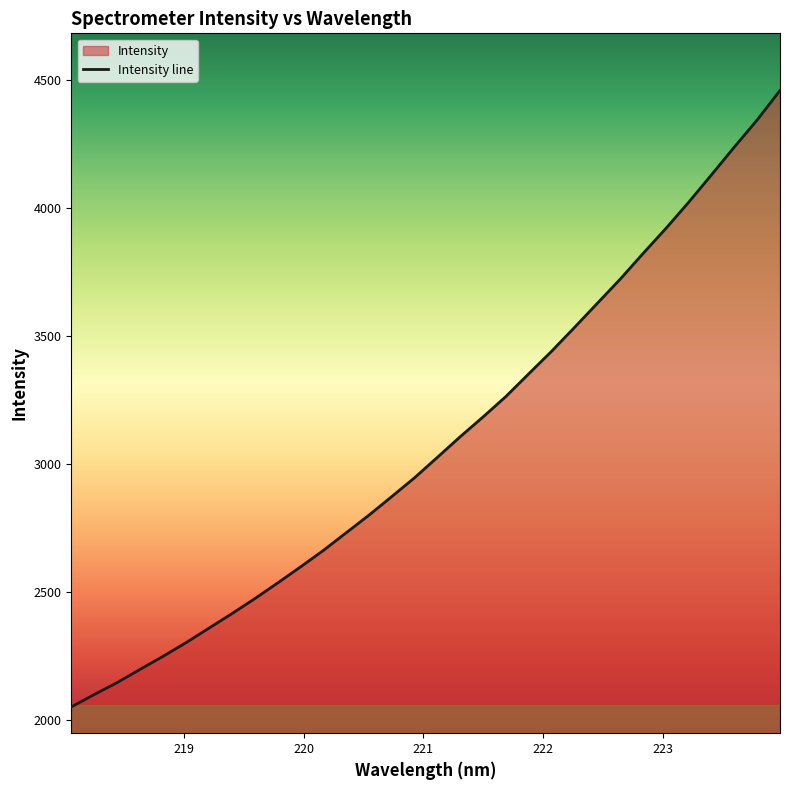

What is the approximate value at 219.3979?

2415.0